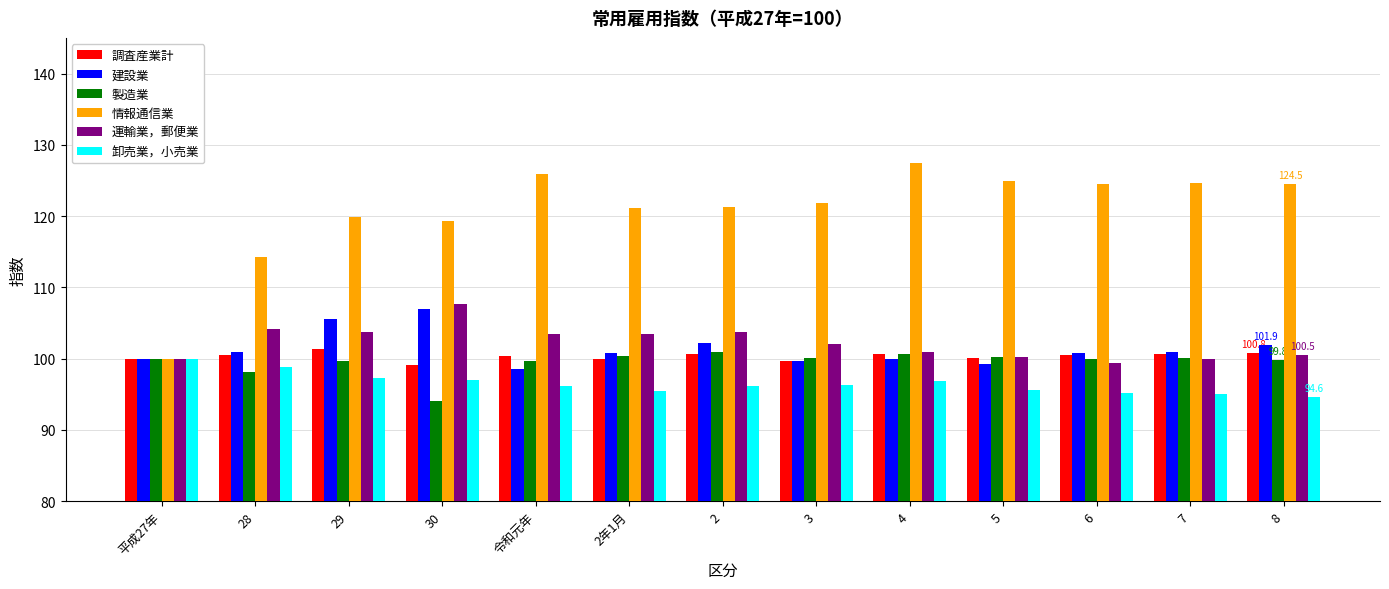

Which category has the highest value across all series?

4